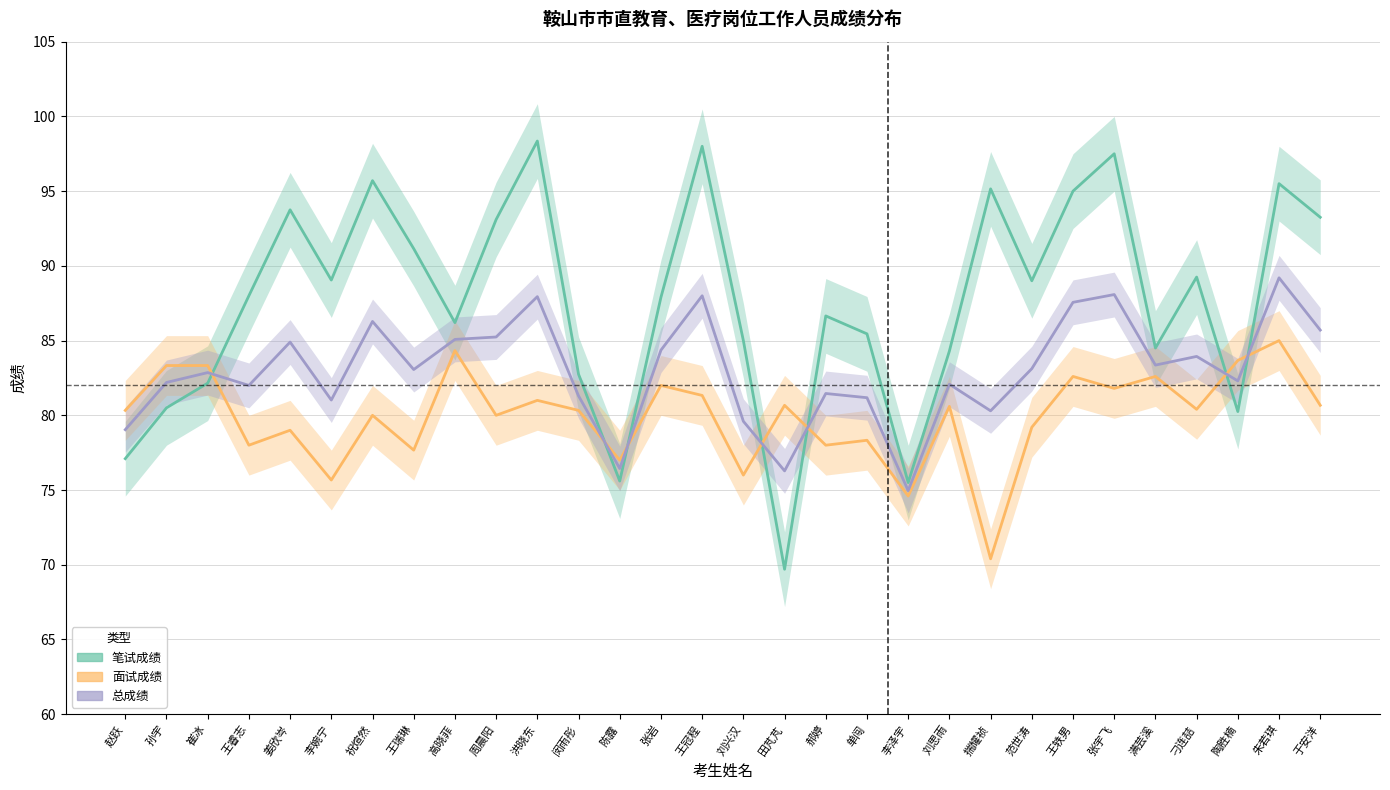

What are all the series names shown in the legend?

笔试成绩, 面试成绩, 总成绩